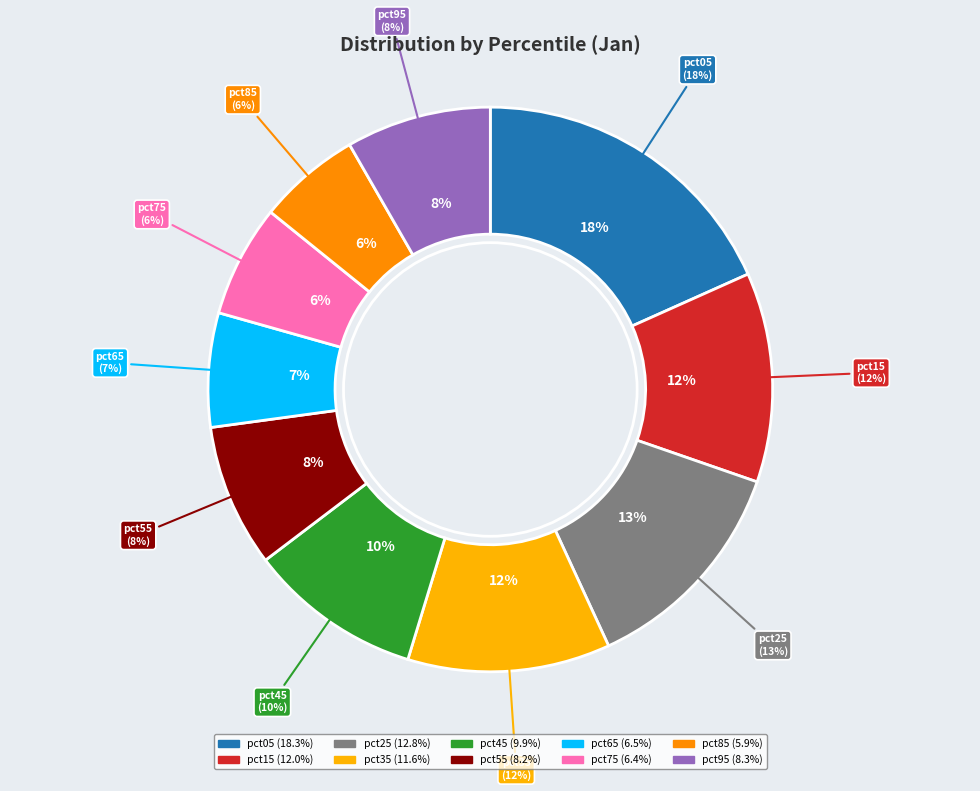

How much of the chart is everything except pct55?

91.8%